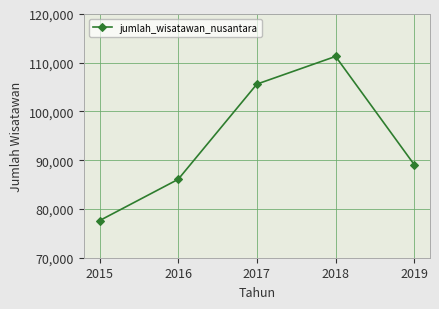

What is the average value?

93938